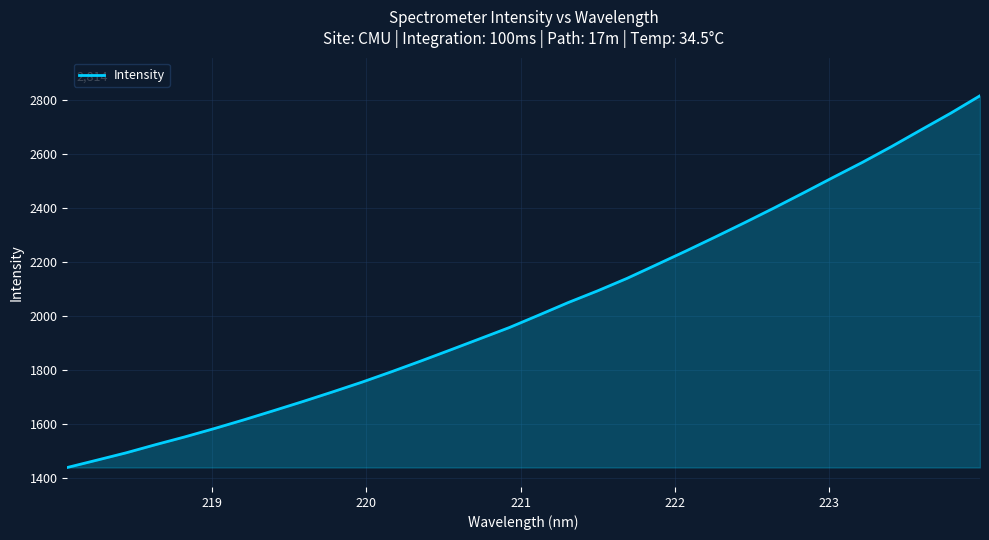

What is the greatest value displayed?

2814.3